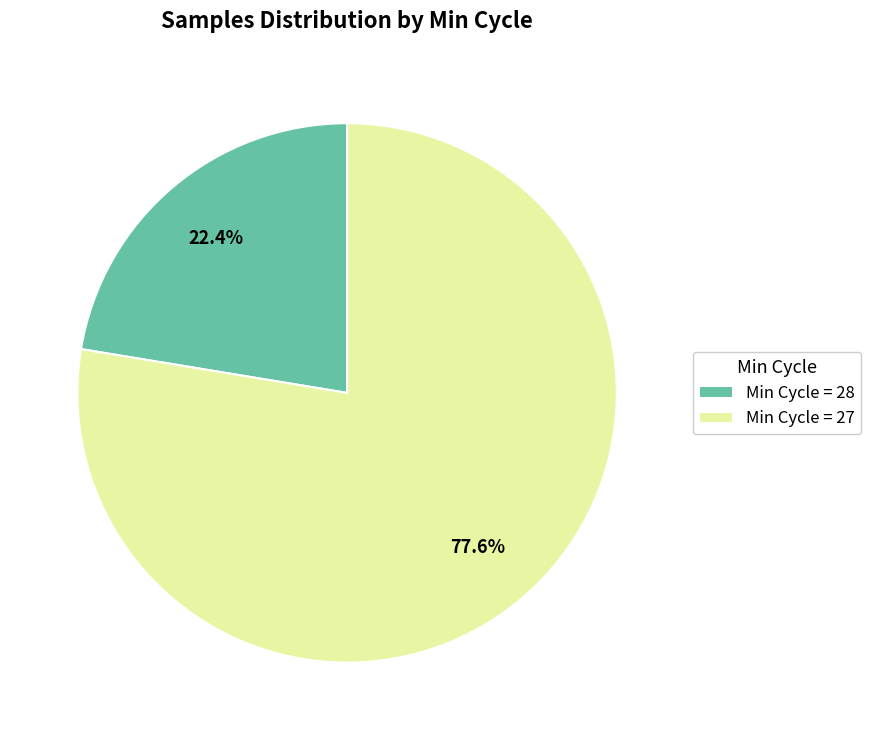

Which has a higher value, Min Cycle = 27 or Min Cycle = 28?

Min Cycle = 27